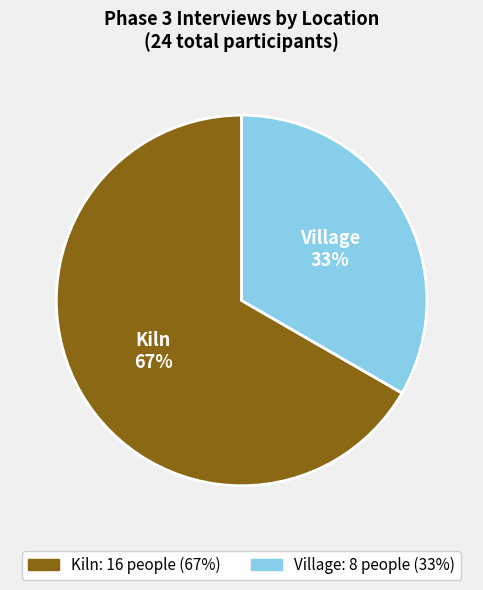

True or false: Village accounts for 33% of the total.

True